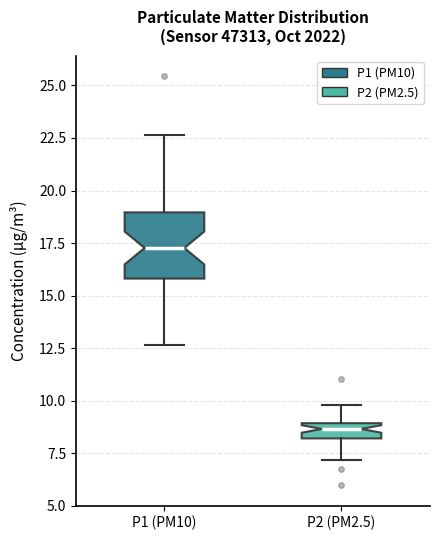

Comparing the boxes themselves (not the whiskers), which one is the tallest?

P1 (PM10)